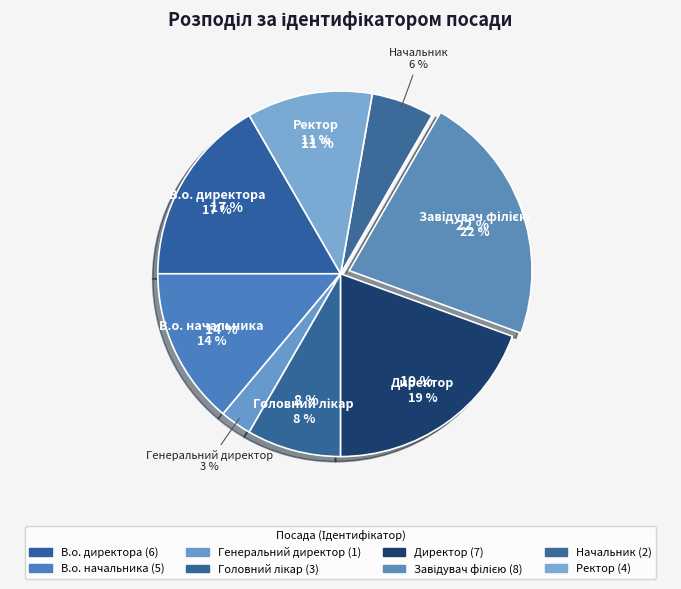

Rank the categories by value from lowest to highest.

Генеральний директор, Начальник, Головний лікар, Ректор, В.о. начальника, В.о. директора, Директор, Завідувач філією